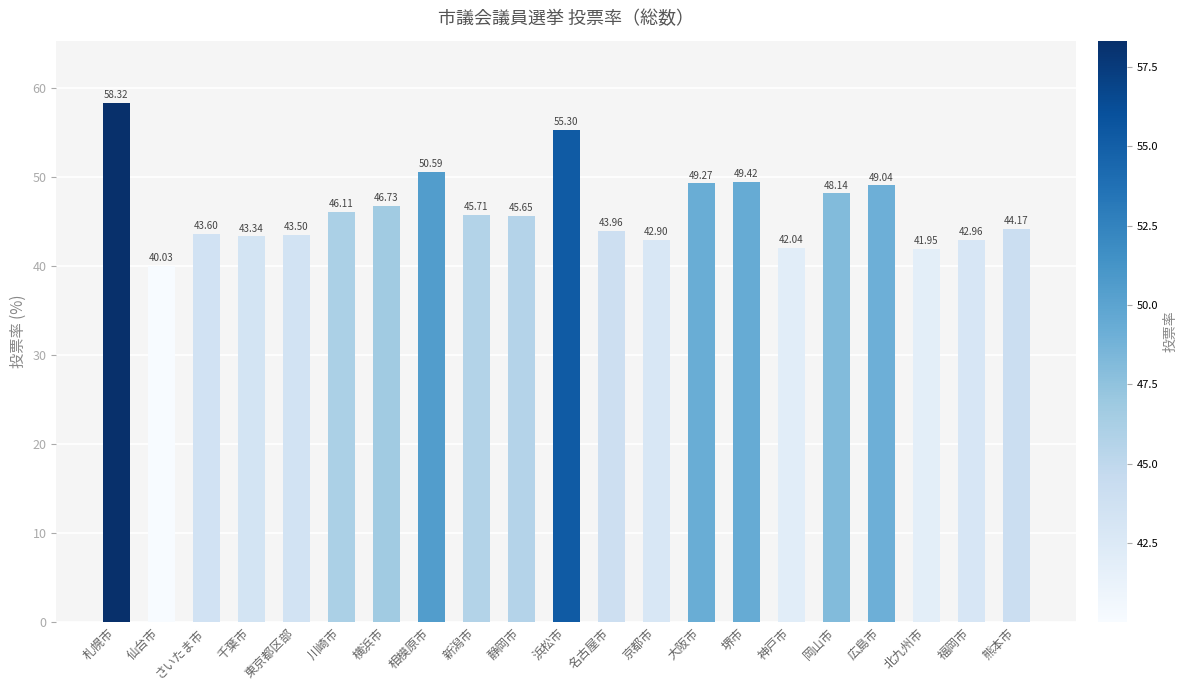

What position from the right is 名古屋市?

10